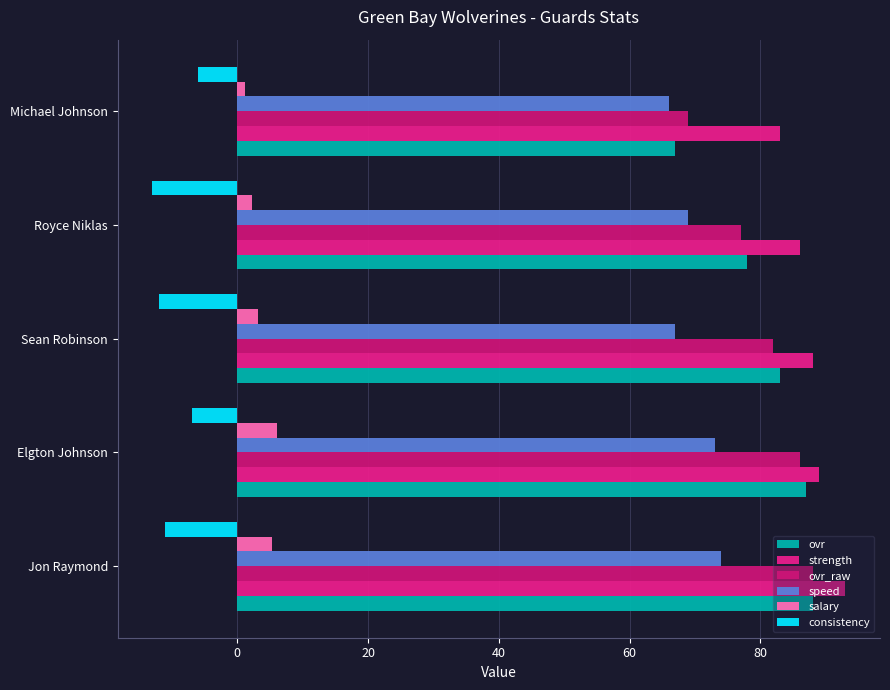

What is the difference between the maximum and minimum values in the strength series?

10.0